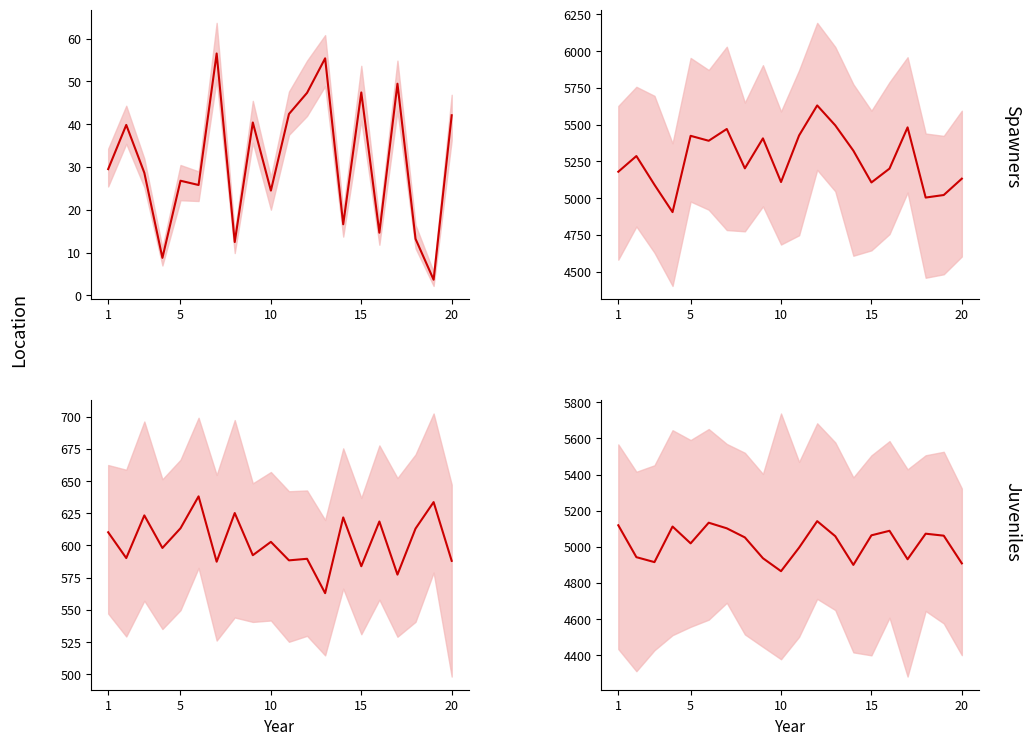

True or false: NewTotal and New Rank cross at least once.

True